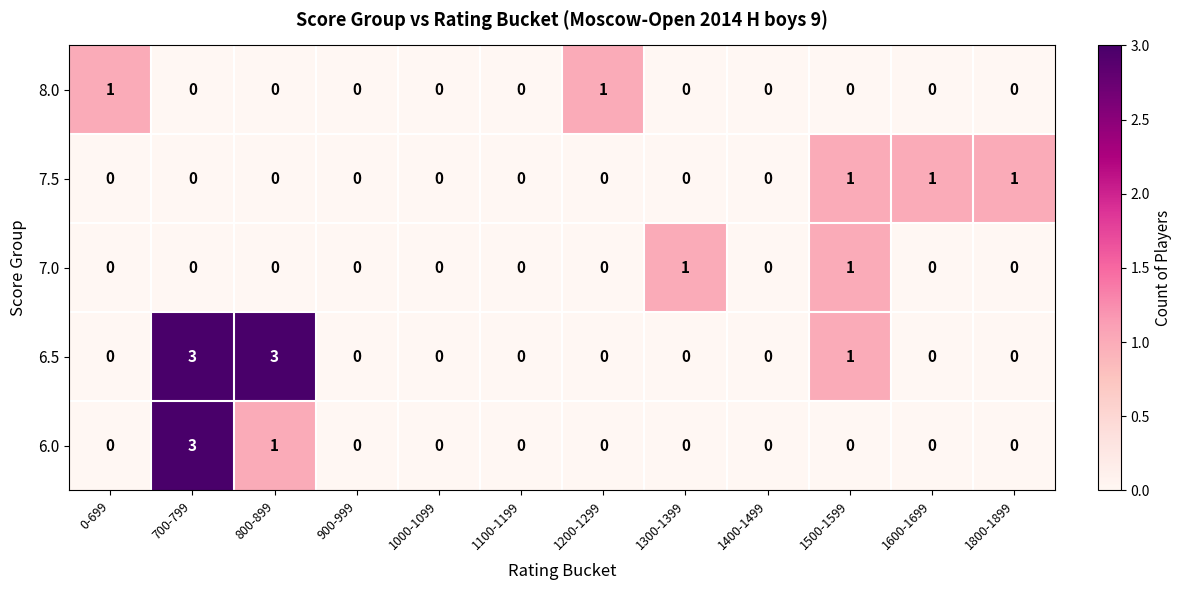

What is the difference between the 6.5 values at 700-799 and 1600-1699?

3